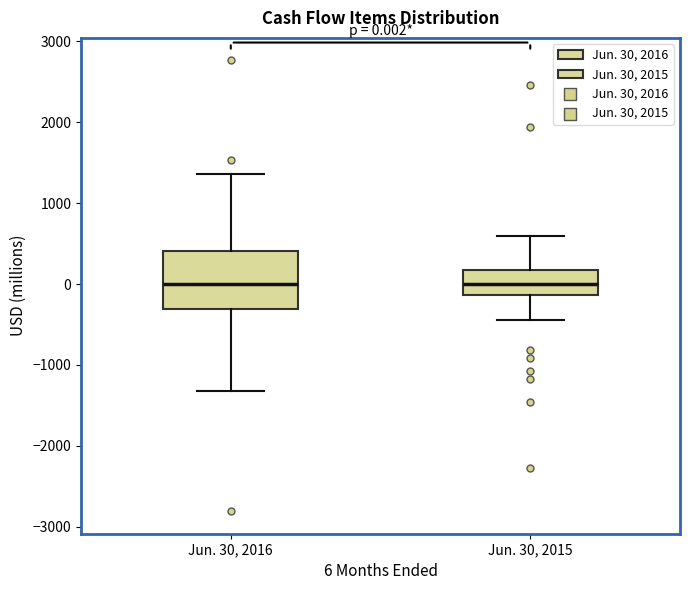

Comparing the boxes themselves (not the whiskers), which one is the tallest?

Jun. 30, 2016